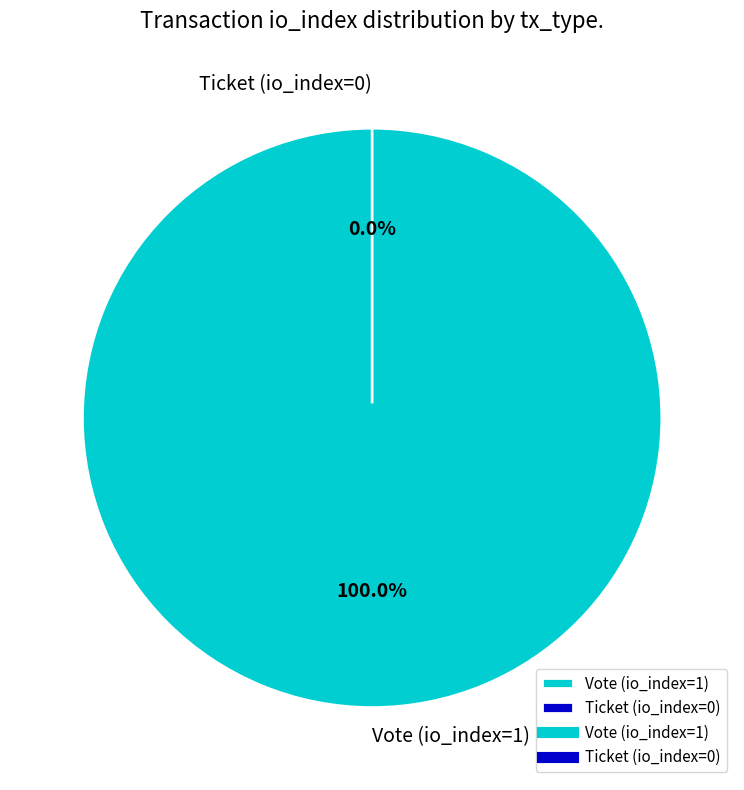

Rank the categories by value from lowest to highest.

Ticket (io_index=0), Vote (io_index=1)